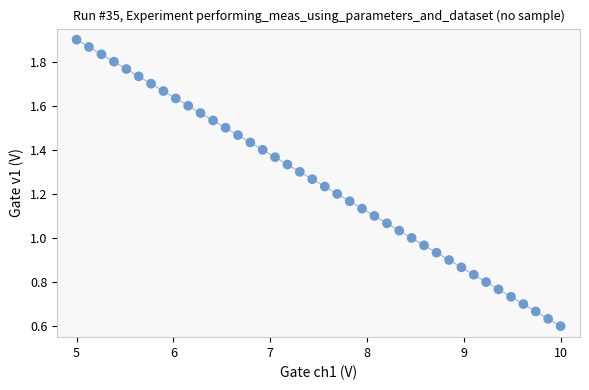

What is the range of X values (max minus min)?

5.0